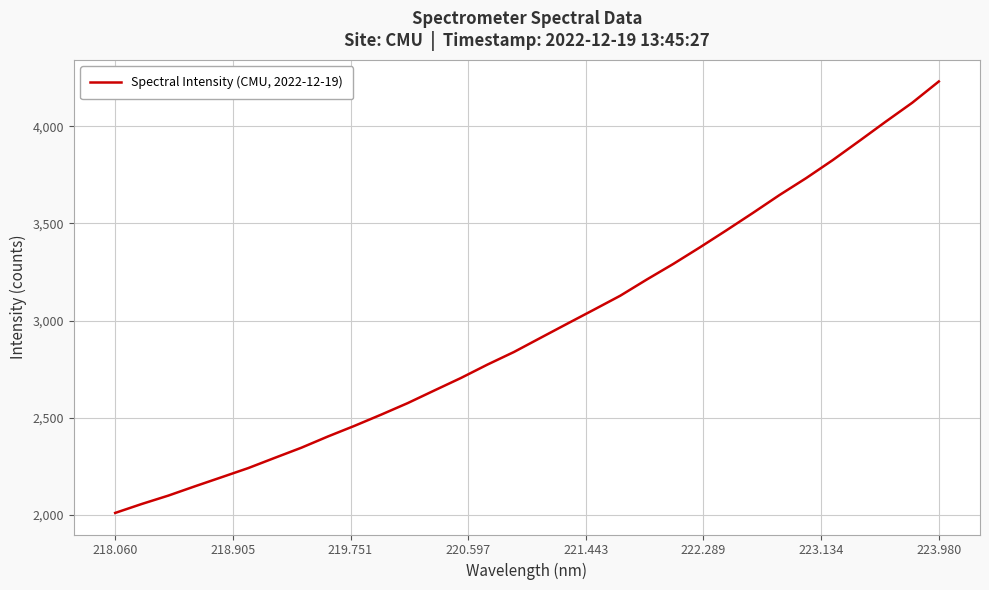

What is the smallest value displayed?

2008.8